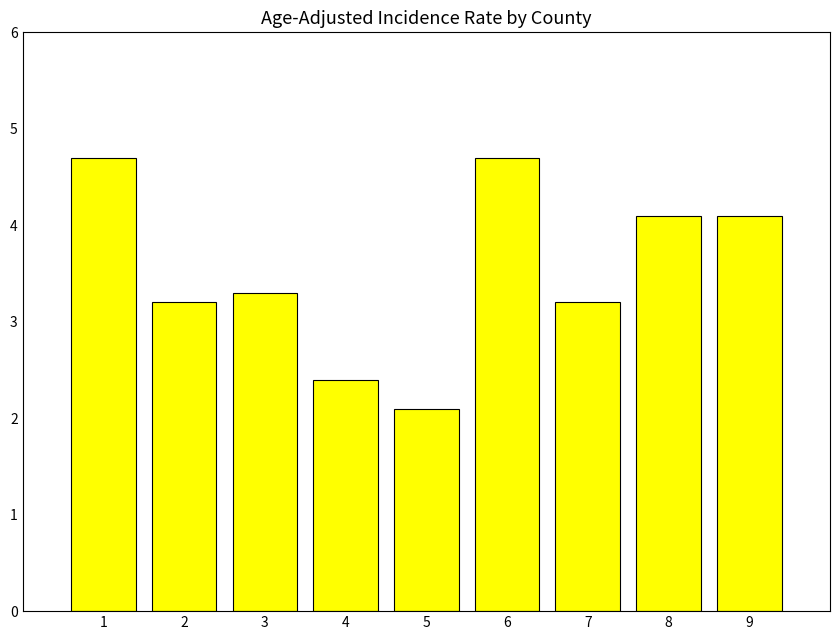

Which label corresponds to the smallest value in the chart?

5